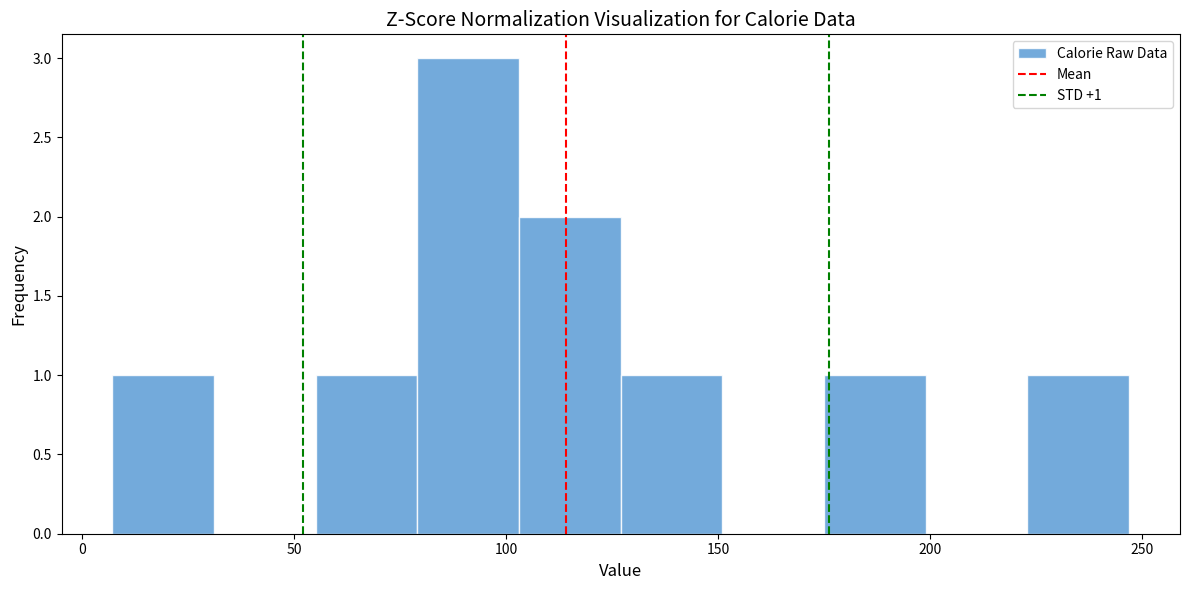

Over which range of the x-axis is the bar tallest?

80 to 105